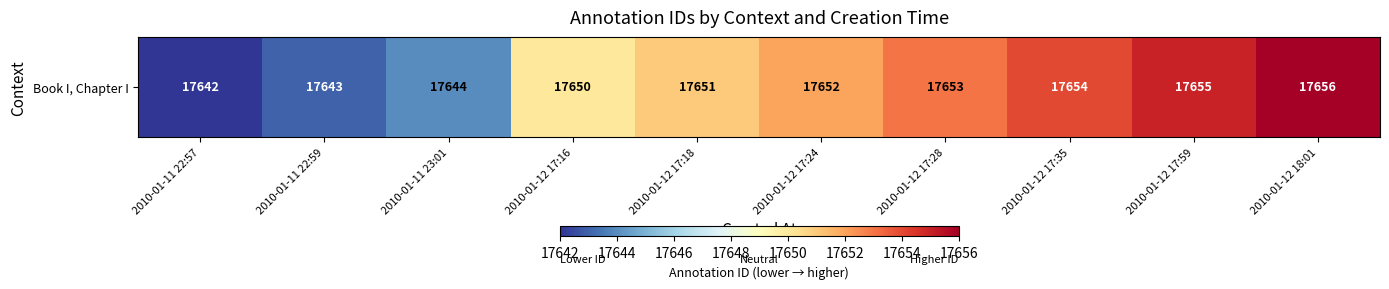

What is the difference between the values at 2010-01-12 17:35 and 2010-01-11 22:57?

12